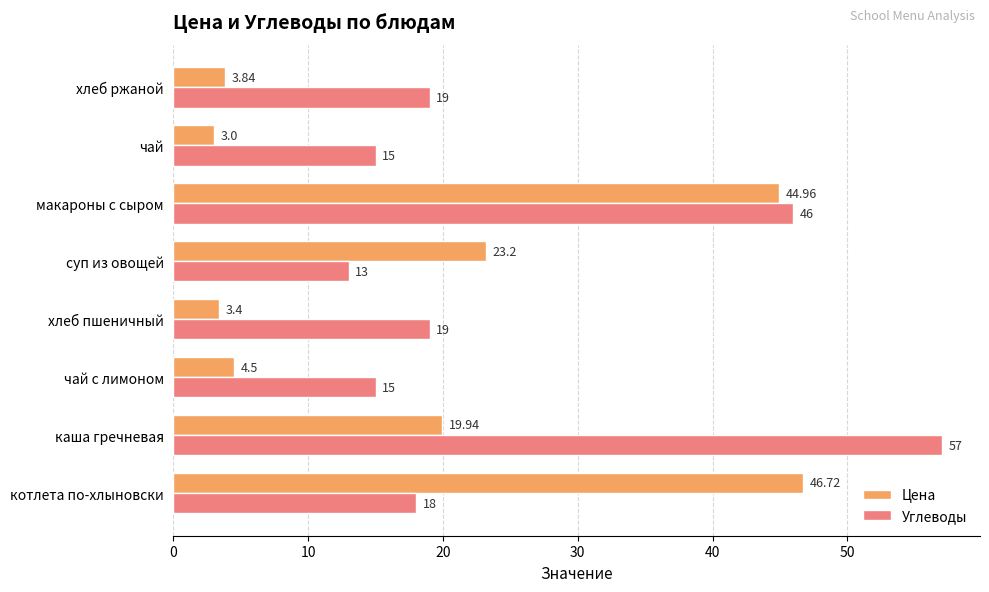

Rank the series by their maximum value, from highest to lowest.

Углеводы, Цена